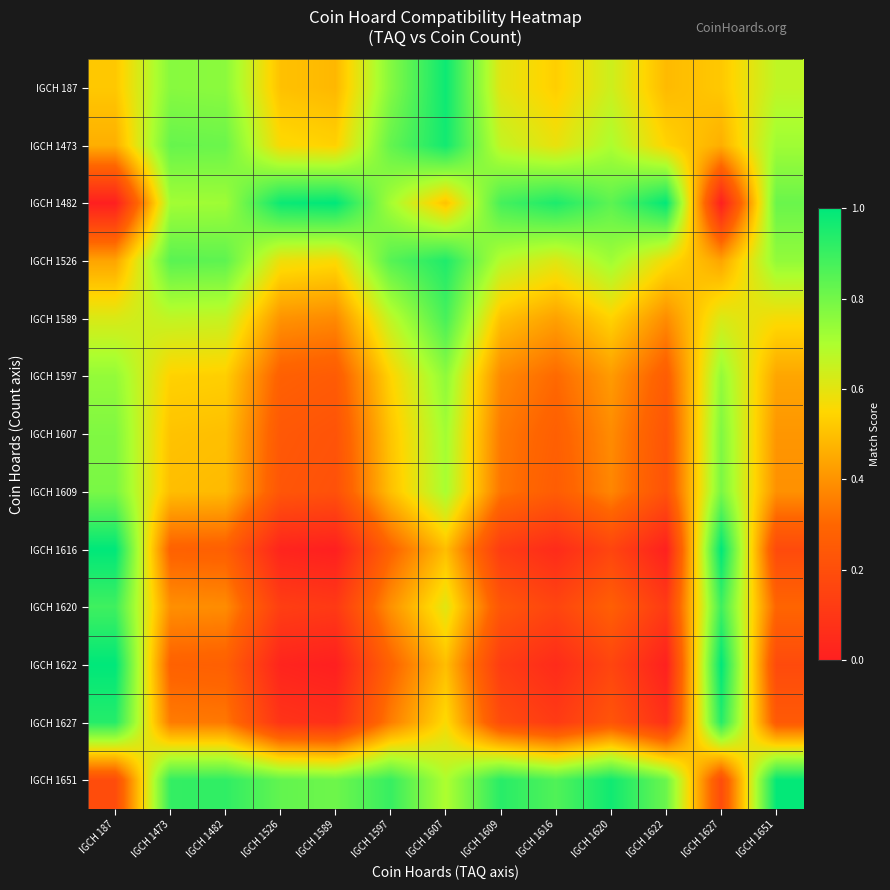

Reading right to left, extract all data points from this chart.

IGCH 187: IGCH 1651=0.7	IGCH 1627=0.5	IGCH 1622=0.5	IGCH 1620=0.6	IGCH 1616=0.5	IGCH 1609=0.6	IGCH 1607=1.0	IGCH 1597=0.8	IGCH 1589=0.5	IGCH 1526=0.5	IGCH 1482=0.8	IGCH 1473=0.8	IGCH 187=0.5
IGCH 1473: IGCH 1651=0.7	IGCH 1627=0.5	IGCH 1622=0.5	IGCH 1620=0.7	IGCH 1616=0.6	IGCH 1609=0.7	IGCH 1607=1.0	IGCH 1597=0.8	IGCH 1589=0.5	IGCH 1526=0.6	IGCH 1482=0.8	IGCH 1473=0.8	IGCH 187=0.5
IGCH 1482: IGCH 1651=0.8	IGCH 1627=0.0	IGCH 1622=1.0	IGCH 1620=0.8	IGCH 1616=0.9	IGCH 1609=0.9	IGCH 1607=0.5	IGCH 1597=0.7	IGCH 1589=1.0	IGCH 1526=1.0	IGCH 1482=0.7	IGCH 1473=0.7	IGCH 187=0.0
IGCH 1526: IGCH 1651=0.7	IGCH 1627=0.4	IGCH 1622=0.6	IGCH 1620=0.7	IGCH 1616=0.6	IGCH 1609=0.7	IGCH 1607=0.9	IGCH 1597=0.8	IGCH 1589=0.6	IGCH 1526=0.6	IGCH 1482=0.8	IGCH 1473=0.8	IGCH 187=0.4
IGCH 1589: IGCH 1651=0.6	IGCH 1627=0.6	IGCH 1622=0.4	IGCH 1620=0.5	IGCH 1616=0.4	IGCH 1609=0.5	IGCH 1607=0.9	IGCH 1597=0.7	IGCH 1589=0.4	IGCH 1526=0.4	IGCH 1482=0.7	IGCH 1473=0.7	IGCH 187=0.6
IGCH 1597: IGCH 1651=0.4	IGCH 1627=0.7	IGCH 1622=0.3	IGCH 1620=0.4	IGCH 1616=0.3	IGCH 1609=0.4	IGCH 1607=0.8	IGCH 1597=0.5	IGCH 1589=0.3	IGCH 1526=0.3	IGCH 1482=0.5	IGCH 1473=0.5	IGCH 187=0.7
IGCH 1607: IGCH 1651=0.4	IGCH 1627=0.8	IGCH 1622=0.2	IGCH 1620=0.4	IGCH 1616=0.3	IGCH 1609=0.3	IGCH 1607=0.7	IGCH 1597=0.5	IGCH 1589=0.2	IGCH 1526=0.2	IGCH 1482=0.5	IGCH 1473=0.5	IGCH 187=0.8
IGCH 1609: IGCH 1651=0.4	IGCH 1627=0.8	IGCH 1622=0.2	IGCH 1620=0.4	IGCH 1616=0.3	IGCH 1609=0.3	IGCH 1607=0.7	IGCH 1597=0.5	IGCH 1589=0.2	IGCH 1526=0.2	IGCH 1482=0.5	IGCH 1473=0.5	IGCH 187=0.8
IGCH 1616: IGCH 1651=0.2	IGCH 1627=1.0	IGCH 1622=0.0	IGCH 1620=0.2	IGCH 1616=0.1	IGCH 1609=0.1	IGCH 1607=0.5	IGCH 1597=0.3	IGCH 1589=0.0	IGCH 1526=0.0	IGCH 1482=0.3	IGCH 1473=0.3	IGCH 187=1.0
IGCH 1620: IGCH 1651=0.3	IGCH 1627=0.9	IGCH 1622=0.1	IGCH 1620=0.3	IGCH 1616=0.2	IGCH 1609=0.2	IGCH 1607=0.6	IGCH 1597=0.4	IGCH 1589=0.1	IGCH 1526=0.1	IGCH 1482=0.4	IGCH 1473=0.4	IGCH 187=0.9
IGCH 1622: IGCH 1651=0.2	IGCH 1627=1.0	IGCH 1622=0.0	IGCH 1620=0.2	IGCH 1616=0.1	IGCH 1609=0.1	IGCH 1607=0.5	IGCH 1597=0.3	IGCH 1589=0.0	IGCH 1526=0.0	IGCH 1482=0.3	IGCH 1473=0.3	IGCH 187=1.0
IGCH 1627: IGCH 1651=0.2	IGCH 1627=0.9	IGCH 1622=0.1	IGCH 1620=0.2	IGCH 1616=0.1	IGCH 1609=0.2	IGCH 1607=0.6	IGCH 1597=0.4	IGCH 1589=0.1	IGCH 1526=0.1	IGCH 1482=0.3	IGCH 1473=0.3	IGCH 187=0.9
IGCH 1651: IGCH 1651=1.0	IGCH 1627=0.2	IGCH 1622=0.8	IGCH 1620=1.0	IGCH 1616=0.9	IGCH 1609=0.9	IGCH 1607=0.7	IGCH 1597=0.9	IGCH 1589=0.8	IGCH 1526=0.8	IGCH 1482=0.9	IGCH 1473=0.9	IGCH 187=0.2